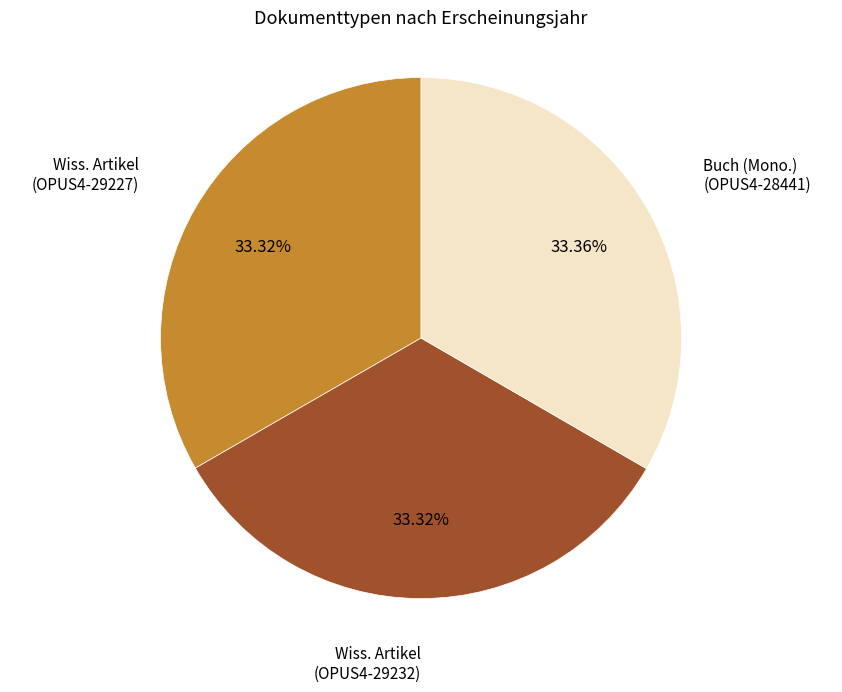

Is Wiss. Artikel (OPUS4-29227) the majority of the pie?

No